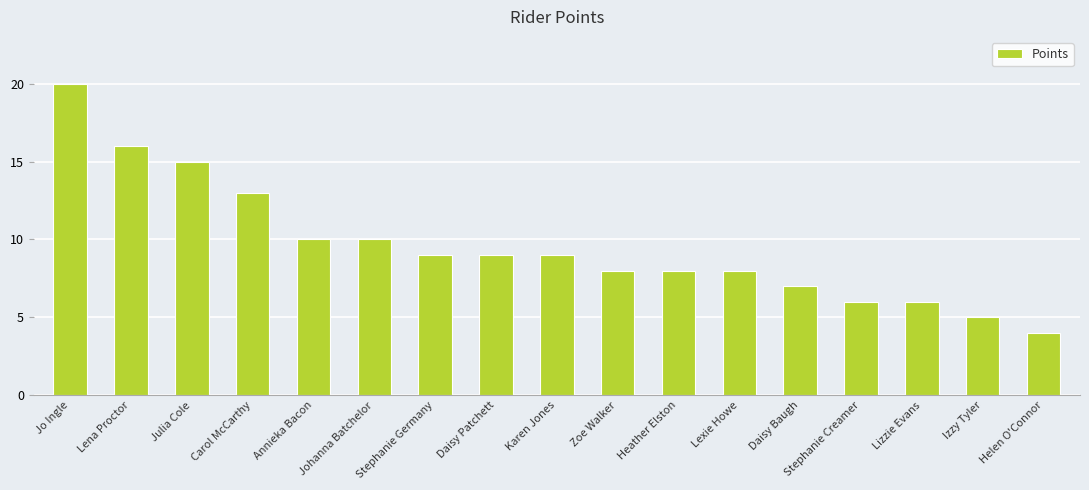

Reading right to left, what are all the values shown in this chart?

4	5	6	6	7	8	8	8	9	9	9	10	10	13	15	16	20